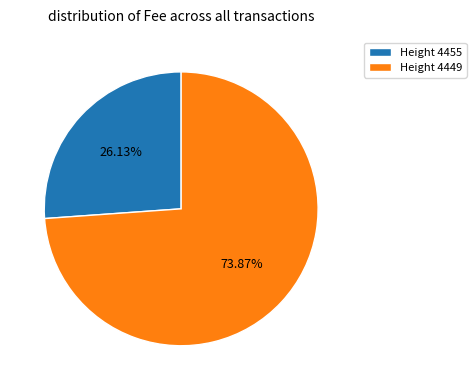

How many slices are in this pie chart?

2